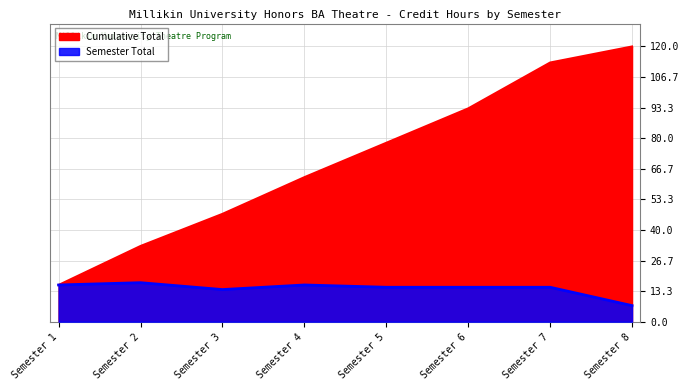

How many series are shown in this chart?

2